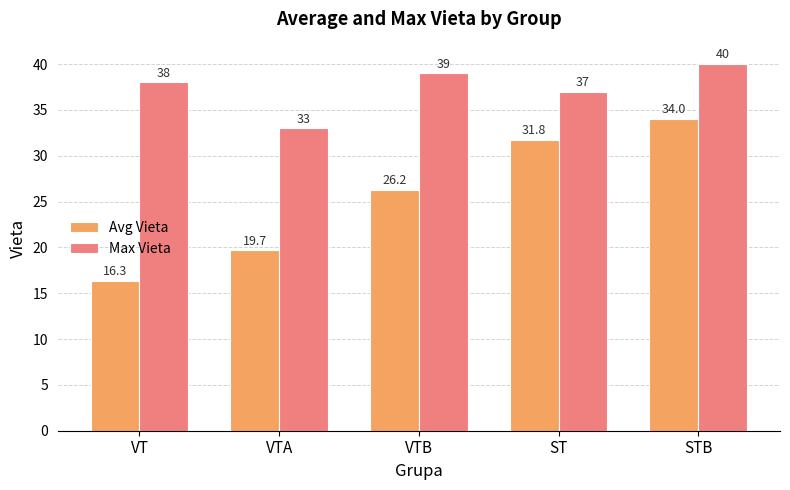

How many values in the Avg Vieta series exceed 26?

3